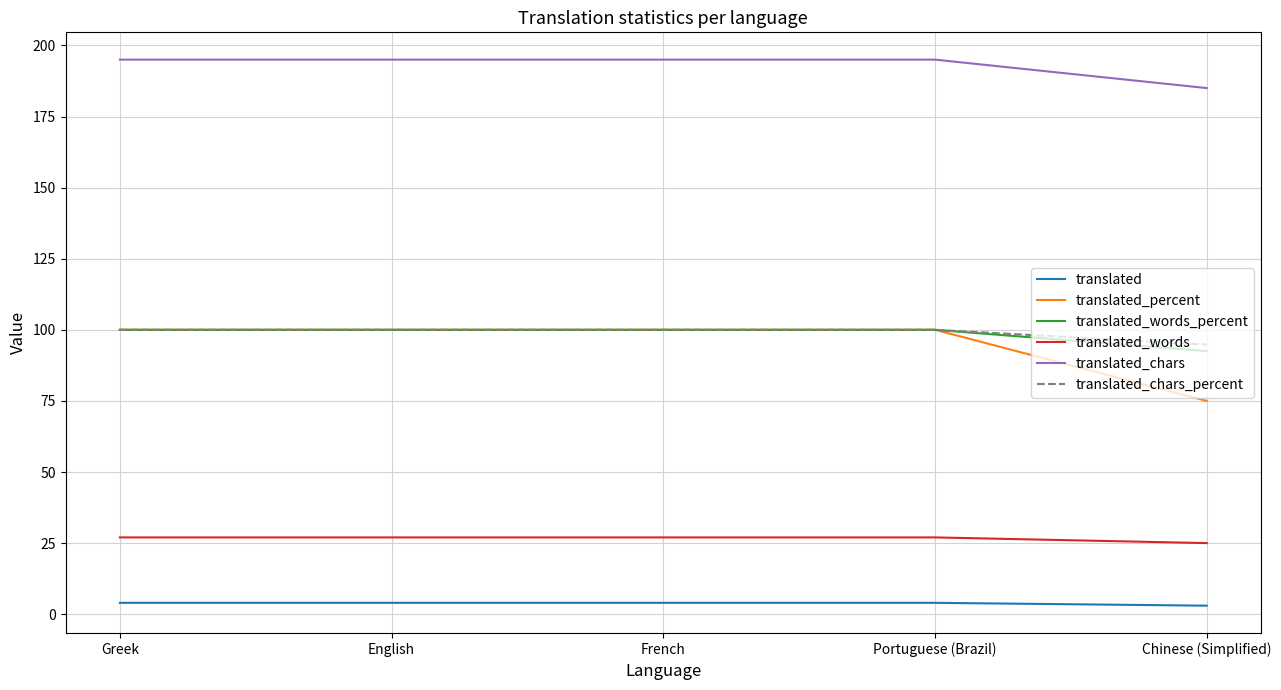

The value of translated_words at French is 27.0. True or false?

True